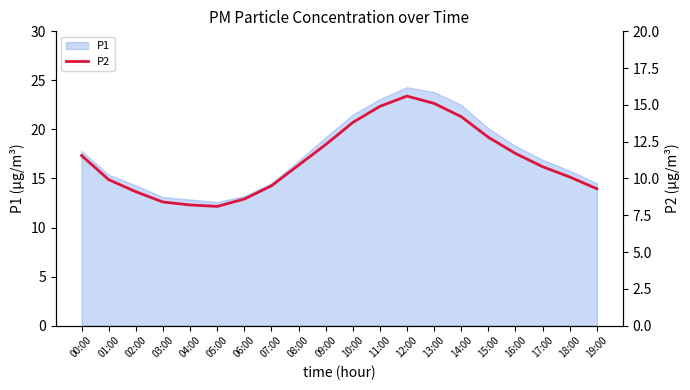

What position from the right is 02:00?

18